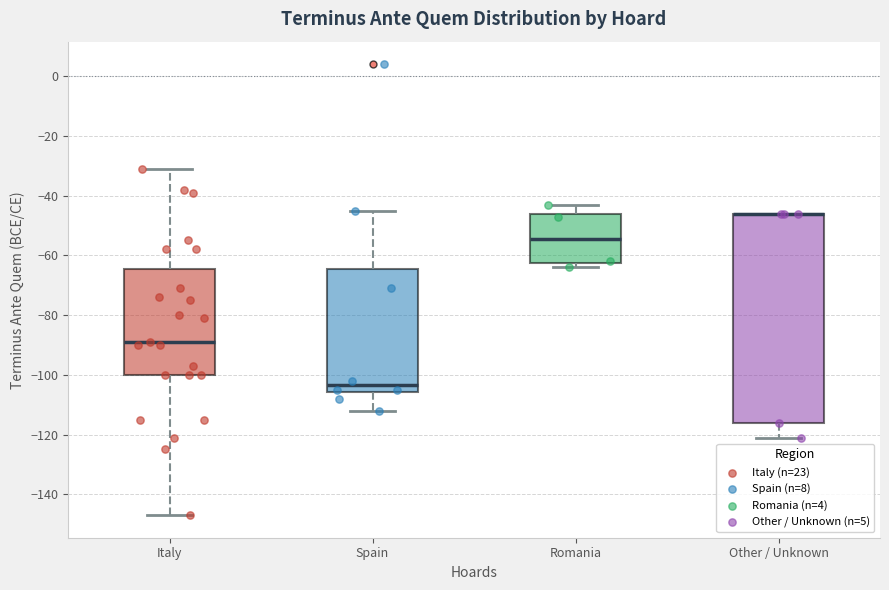

Reading left to right, transcribe this box plot: for each box, give where its median line is, the range the box spans, and where its two whiskers end, as read against the y-axis. The values are not printed on the chart, so give them approximately, as read against the axis.

Italy: median -88, box -100 to -64, whiskers -146 to -30
Spain: median -104, box -106 to -64, whiskers -112 to -44
Romania: median -54, box -62 to -46, whiskers -64 to -42
Other / Unknown: median -46 (drawn on the box's upper edge), box -116 to -46, whiskers -120 to -46